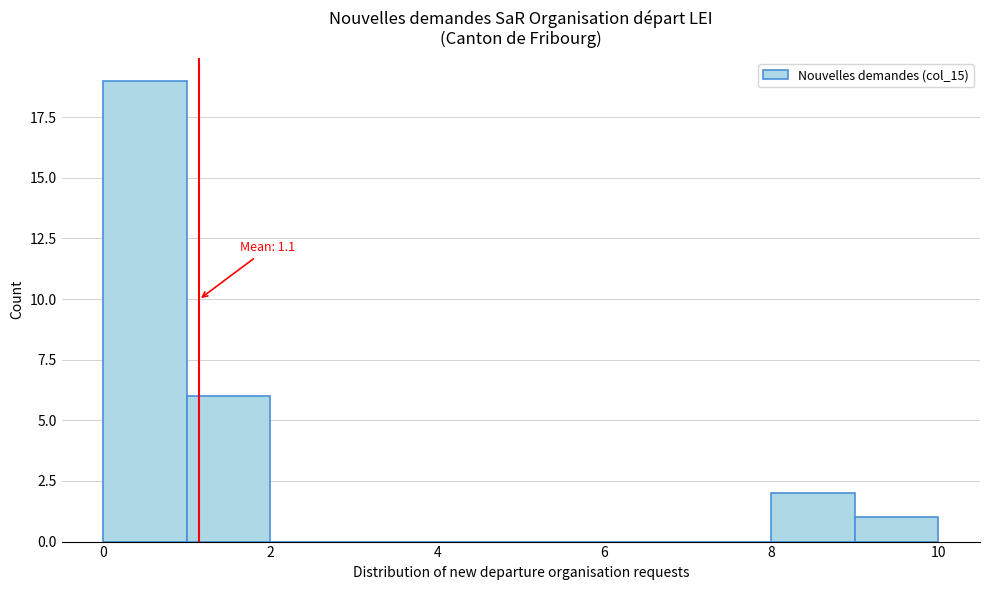

Over which range of the x-axis is the bar tallest?

0 to 1